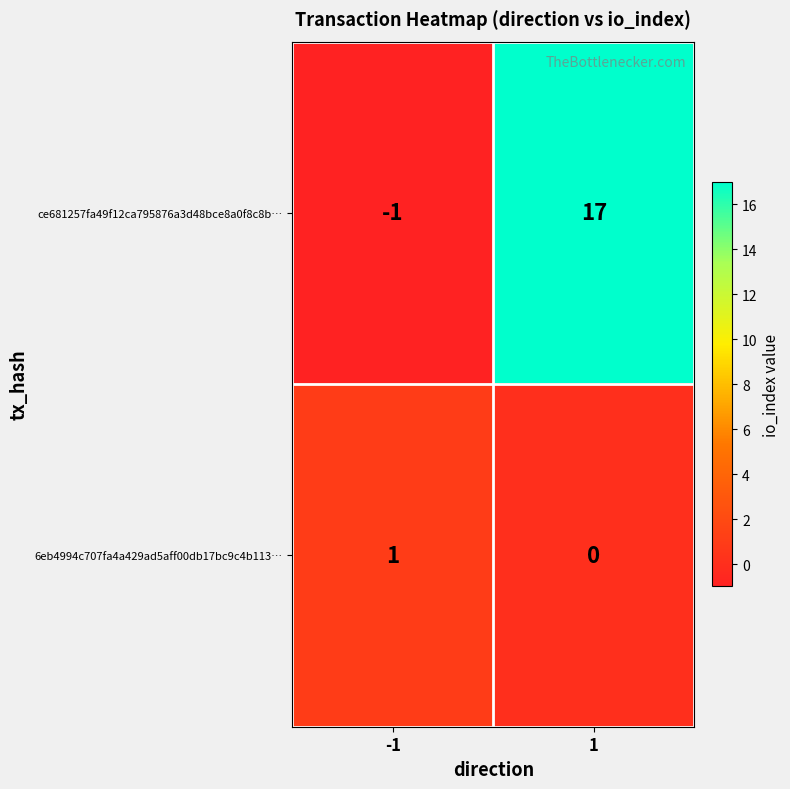

The 6eb4994c707fa4a429ad5aff00db17bc9c4b113… series shows 1 at -1. True or false?

True